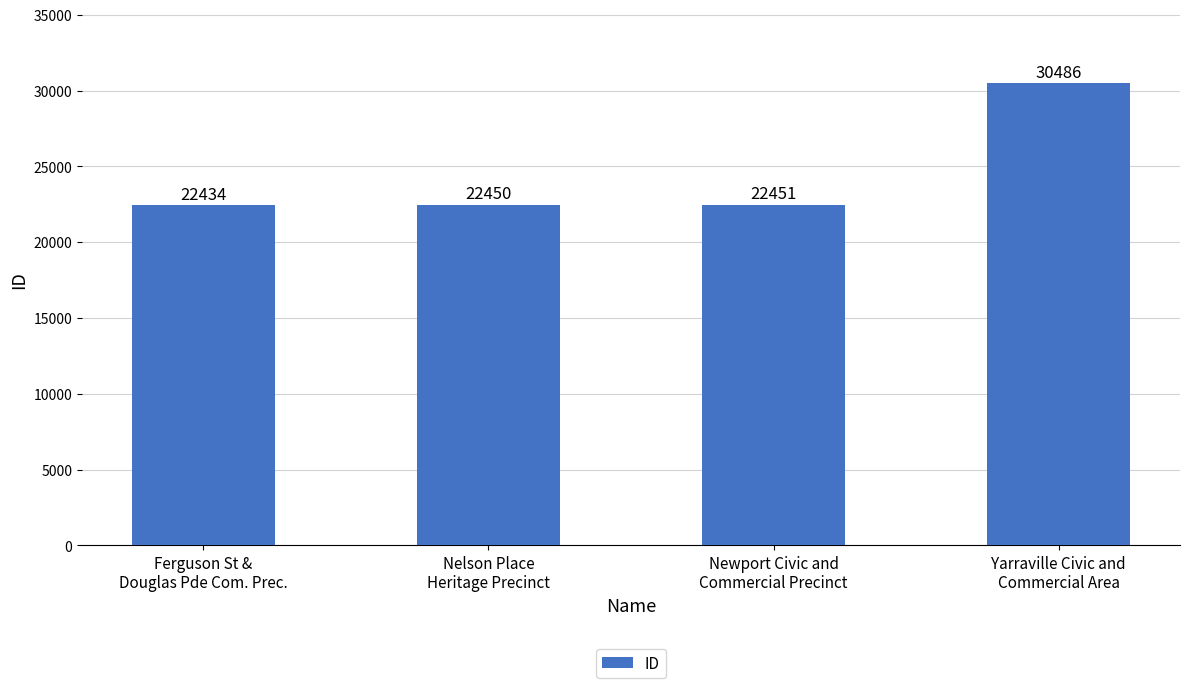

What is the minimum value shown in the chart?

22434